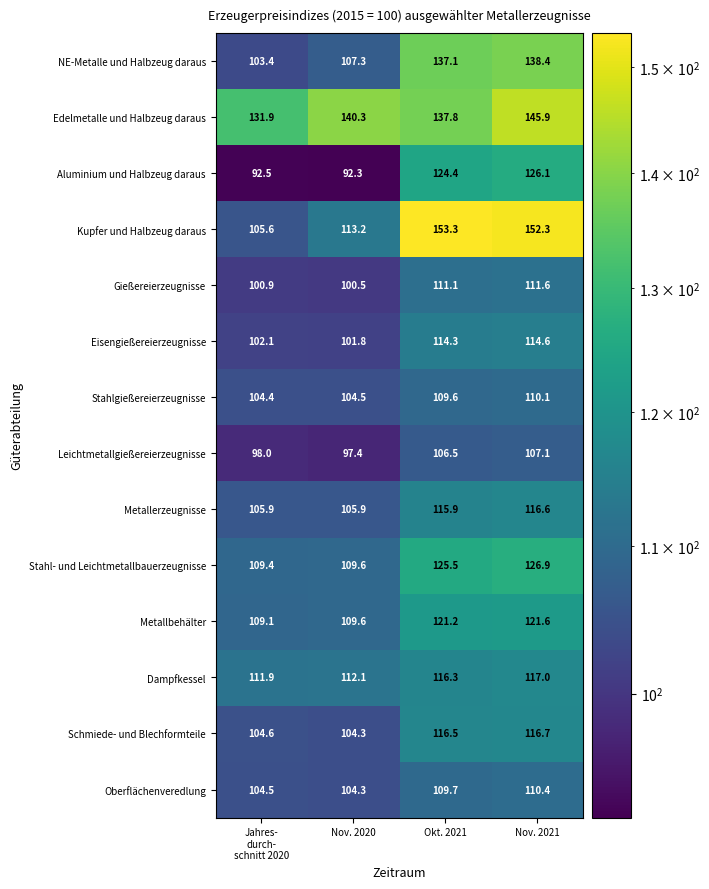

How many categories are shown in the chart?

4